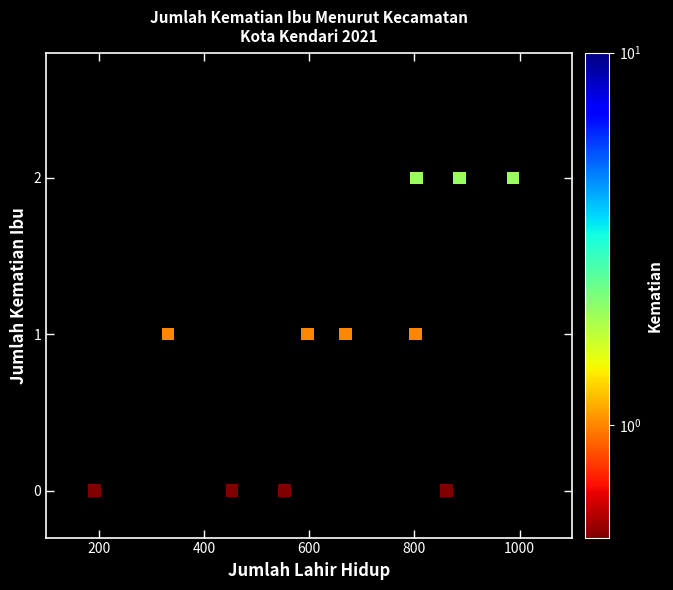

What is the range of X values (max minus min)?

795